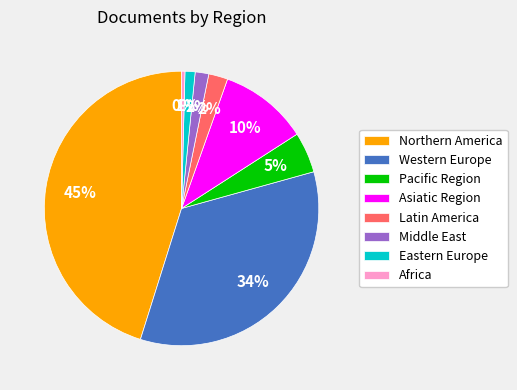

Does Africa represent more than half of the total?

No